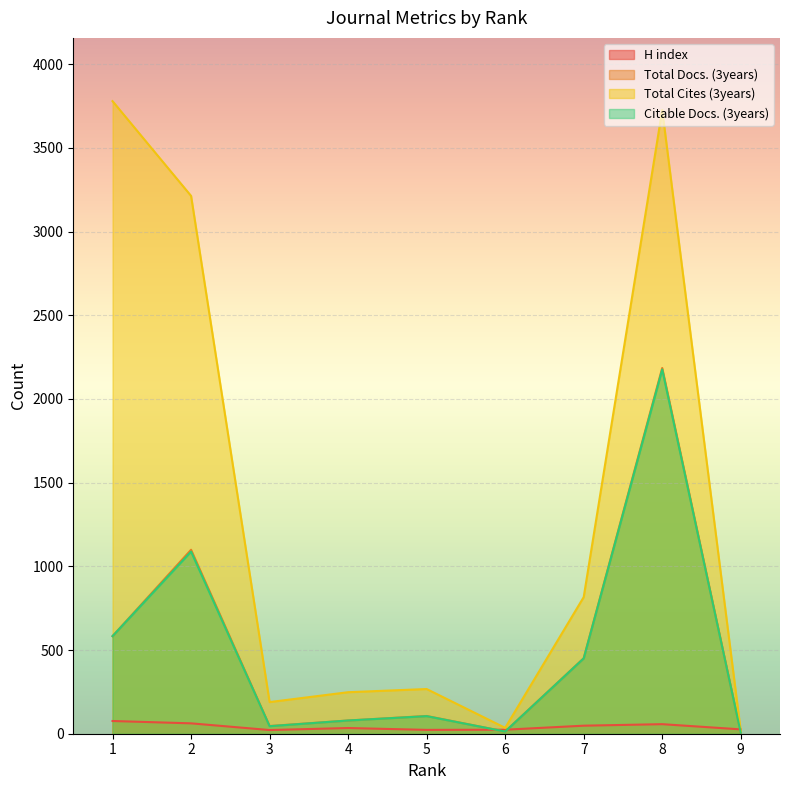

What is the average value of the Total Cites (3years) series?

1365